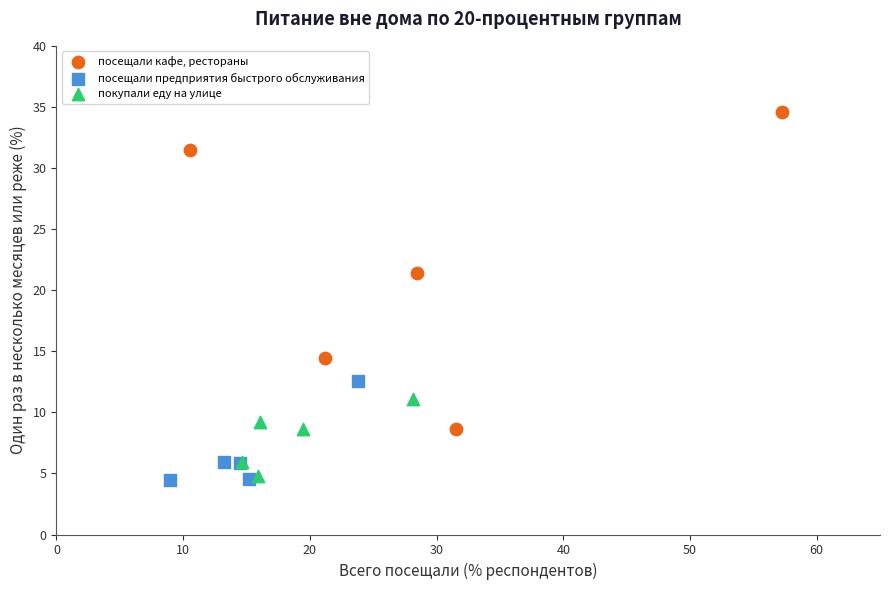

Which series reaches the maximum Y coordinate?

посещали кафе, рестораны